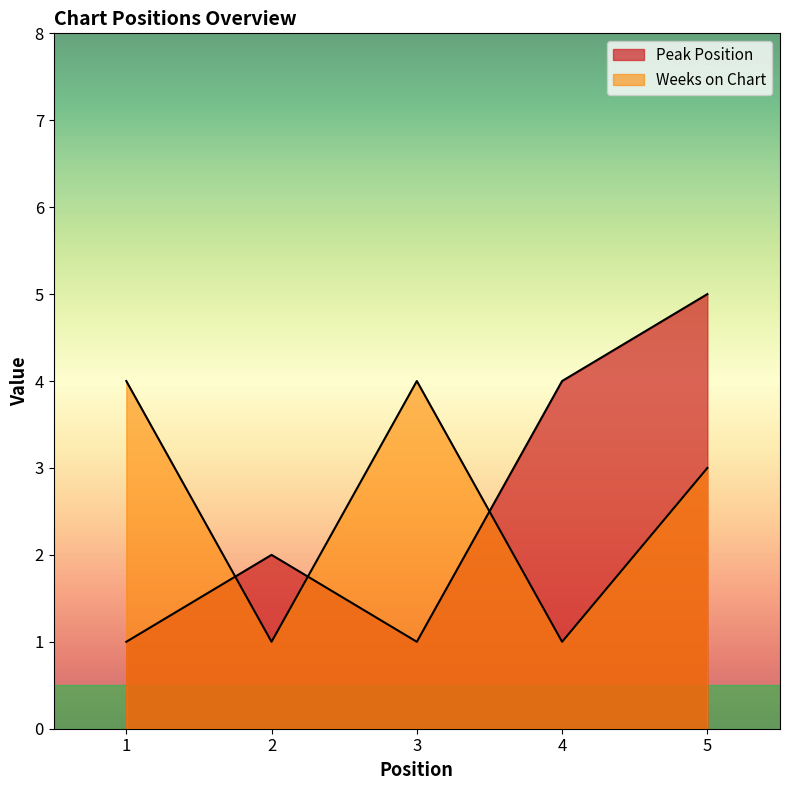

How many times do Weeks on Chart and Peak Position cross each other?

3